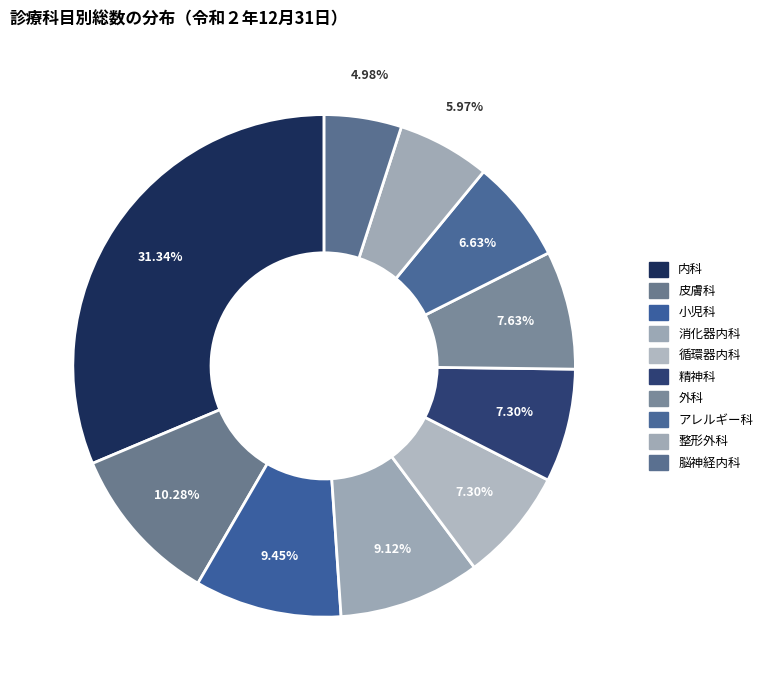

Rank the categories by value from highest to lowest.

内科, 皮膚科, 小児科, 消化器内科, 外科, 循環器内科, 精神科, アレルギー科, 整形外科, 脳神経内科